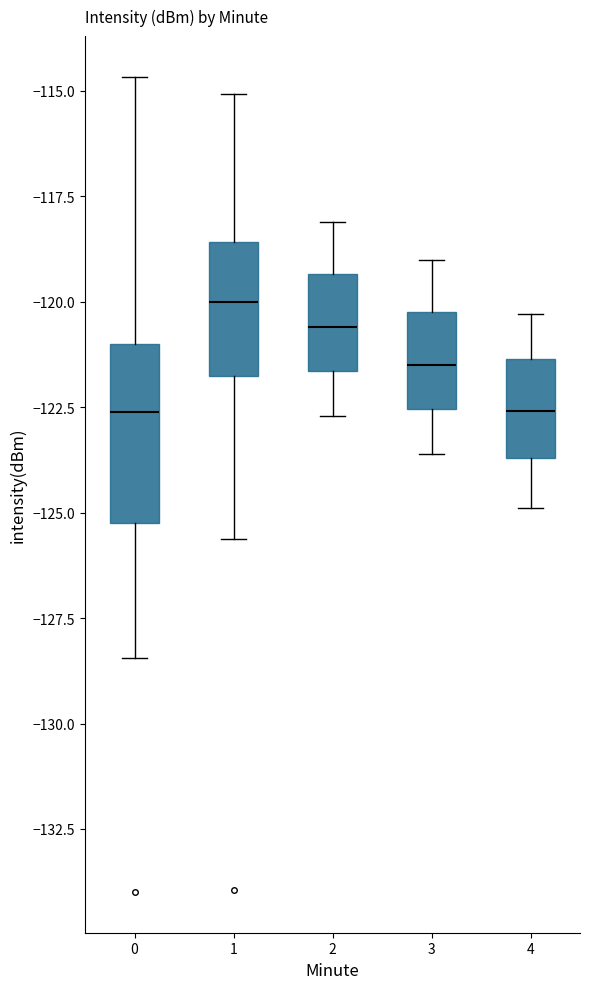

Reading left to right, read every box against the y-axis: the position of its median line, the range the box covers, and the ends of its whiskers. The values are not printed on the chart, so give them approximately, as read against the axis.

0: median -122.5, box -125.0 to -121.0, whiskers -128.5 to -114.5
1: median -120.0, box -121.5 to -118.5, whiskers -125.5 to -115.0
2: median -120.5, box -121.5 to -119.5, whiskers -122.5 to -118.0
3: median -121.5, box -122.5 to -120.0, whiskers -123.5 to -119.0
4: median -122.5, box -123.5 to -121.5, whiskers -125.0 to -120.5